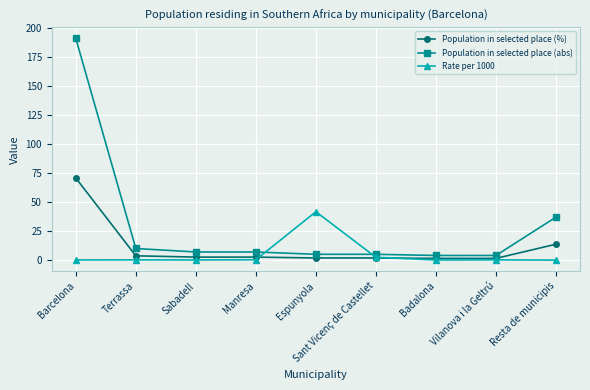

At which label does Population in selected place (%) reach its peak?

Barcelona